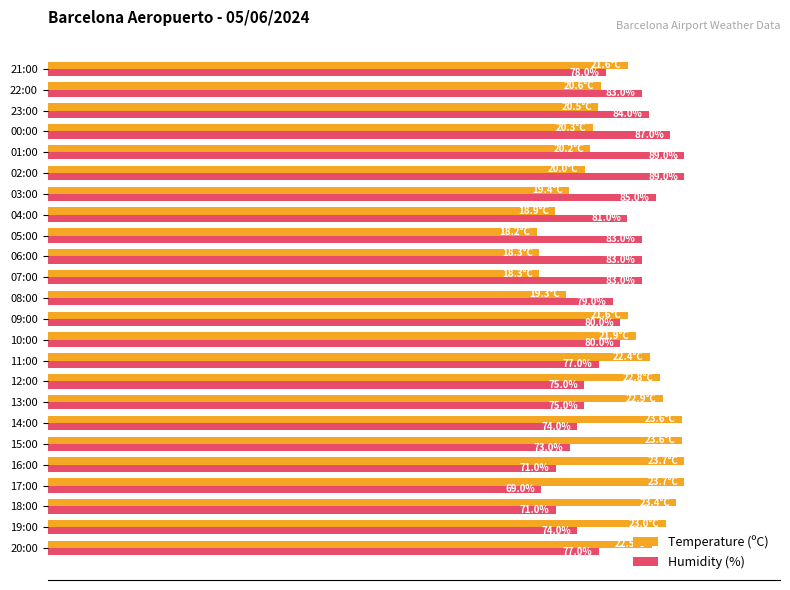

Is the value of Temperature (ºC) at 17:00 greater than the value of Humidity (%) at 13:00?

Yes